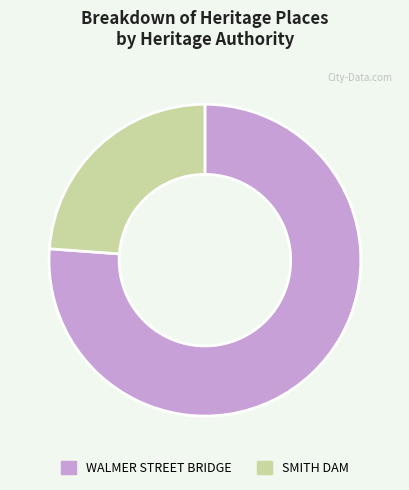

Approximately how many times larger is the value at SMITH DAM compared to WALMER STREET BRIDGE?

0.3